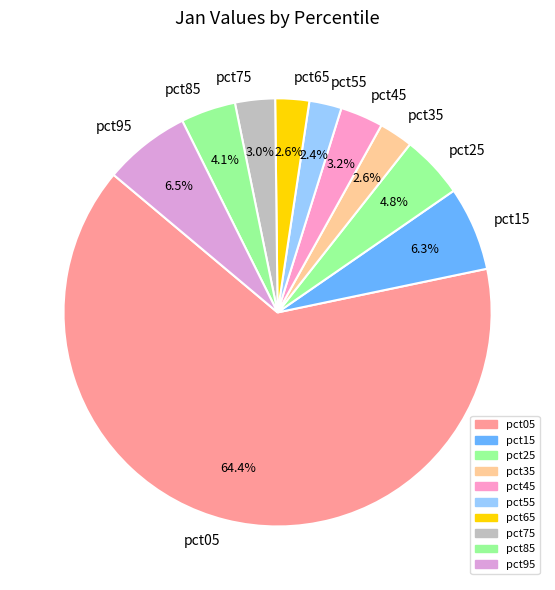

Between pct05 and pct15, which is larger?

pct05